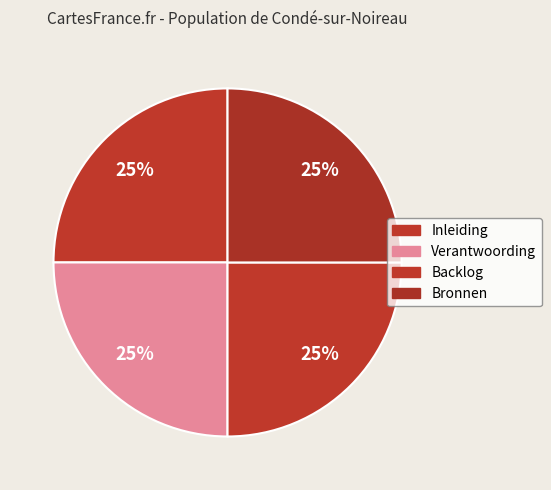

How many segments does this pie chart have?

4